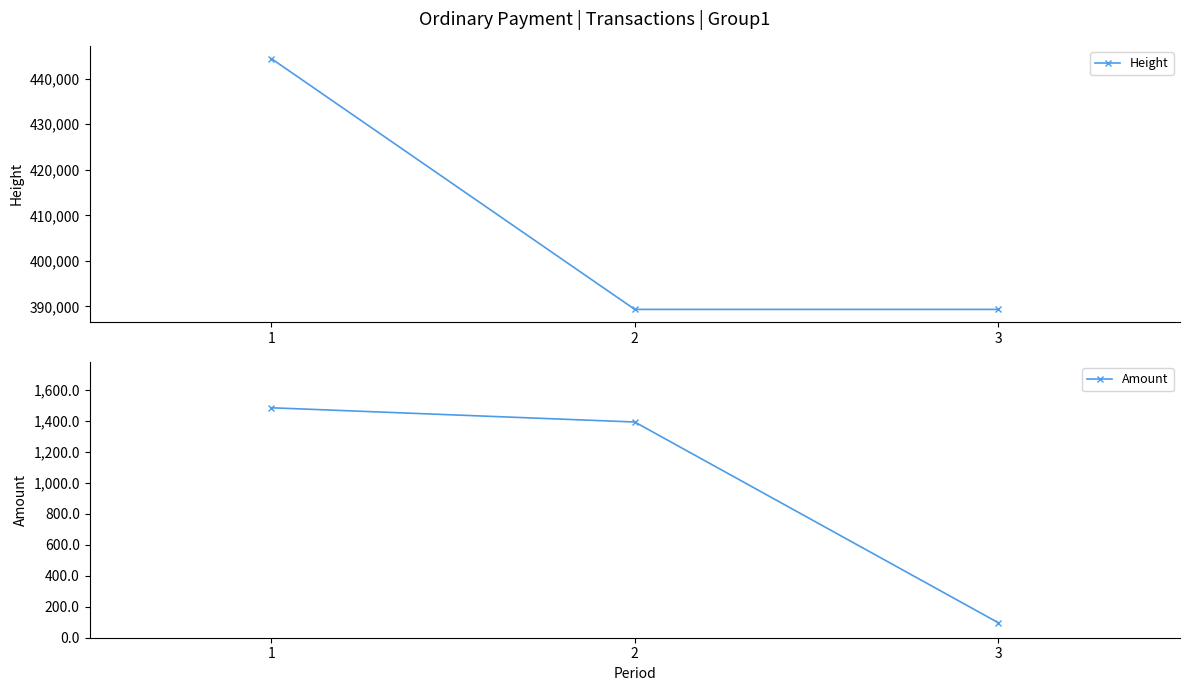

The value of Height at 2 is 389341.0. True or false?

True